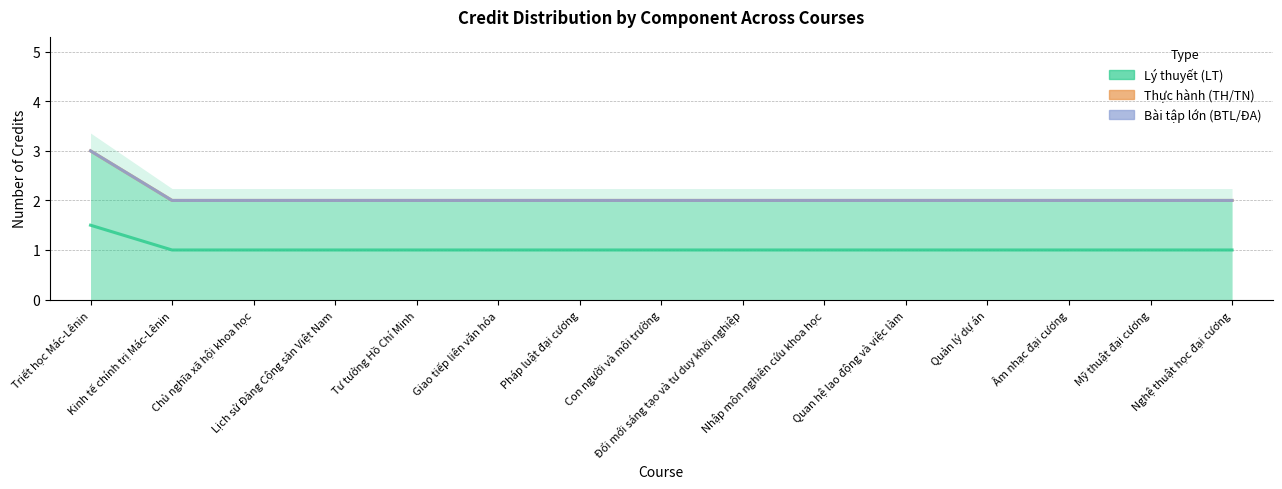

Which series has the largest range (max minus min)?

Lý thuyết (LT)